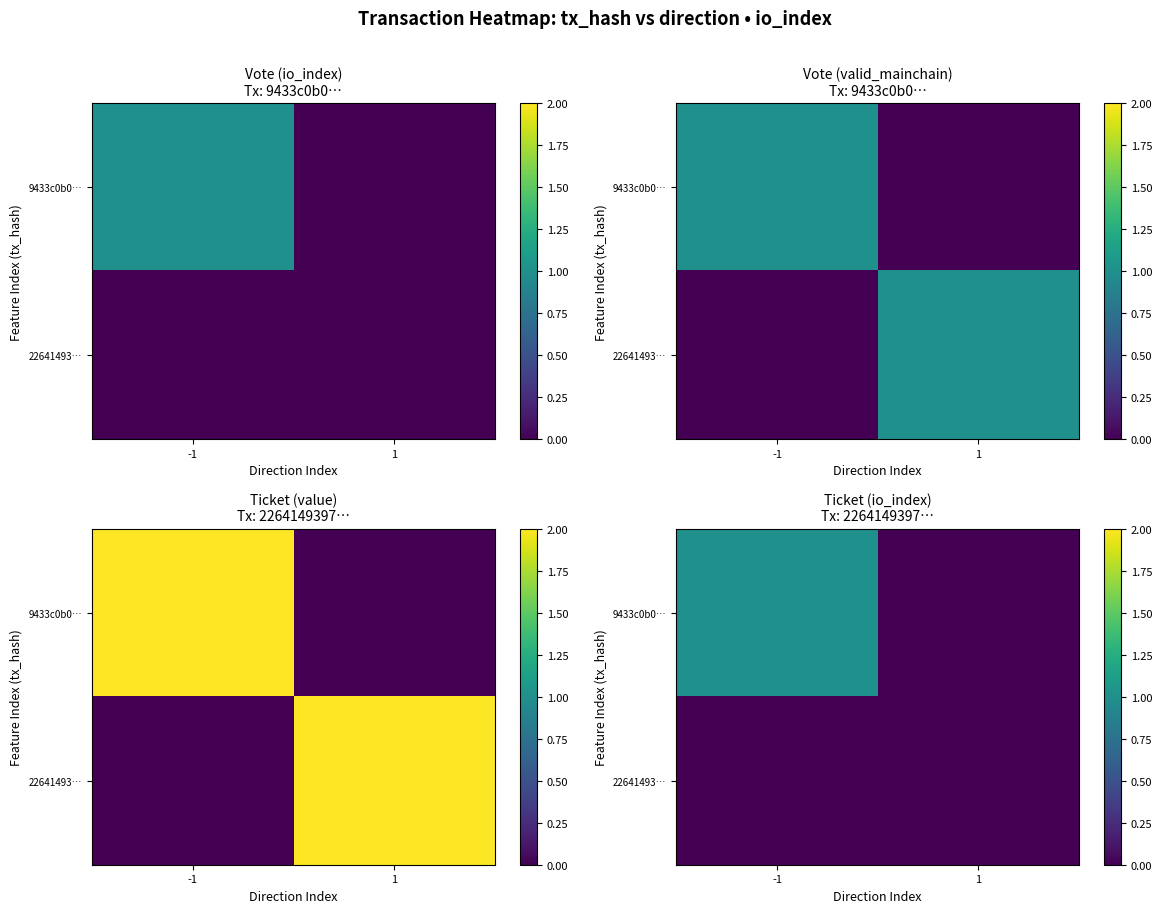

How many positive values does the 9433c0b0… series have?

1